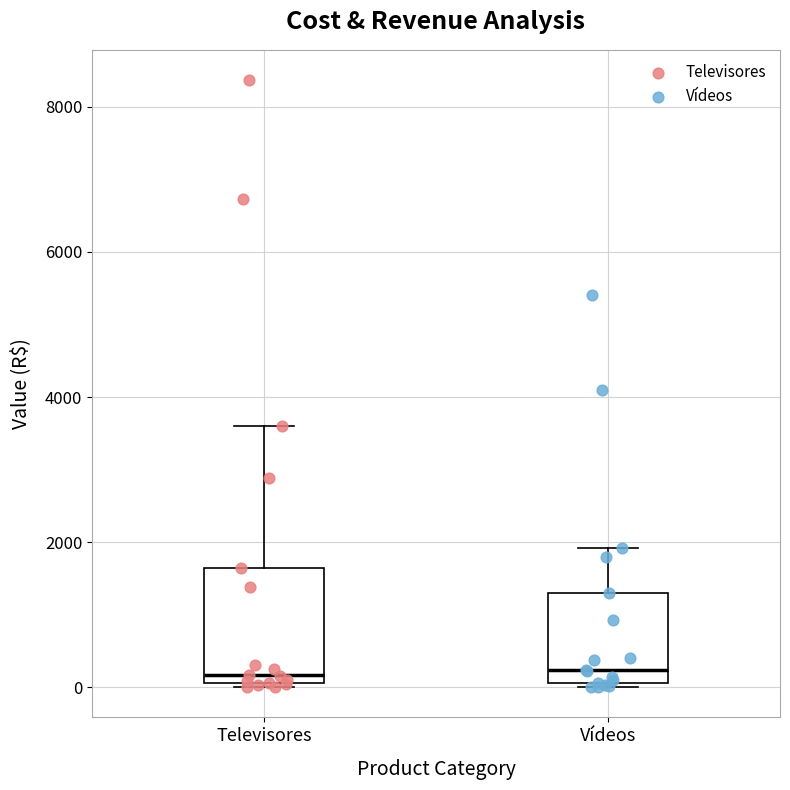

Comparing the boxes themselves (not the whiskers), which one is the tallest?

Televisores